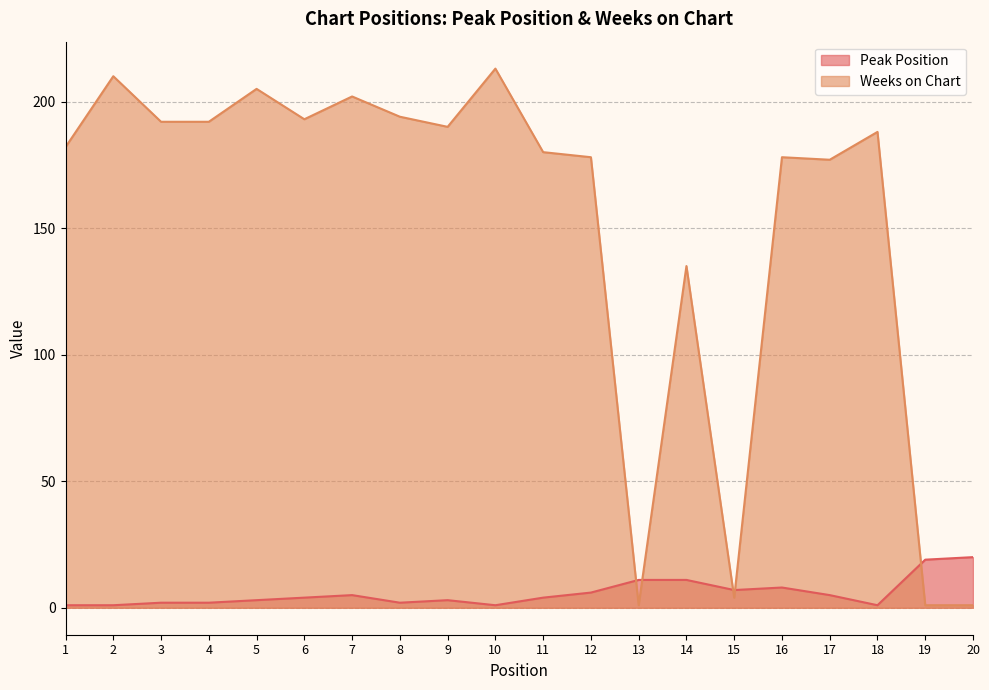

Count the number of categories in the chart.

20